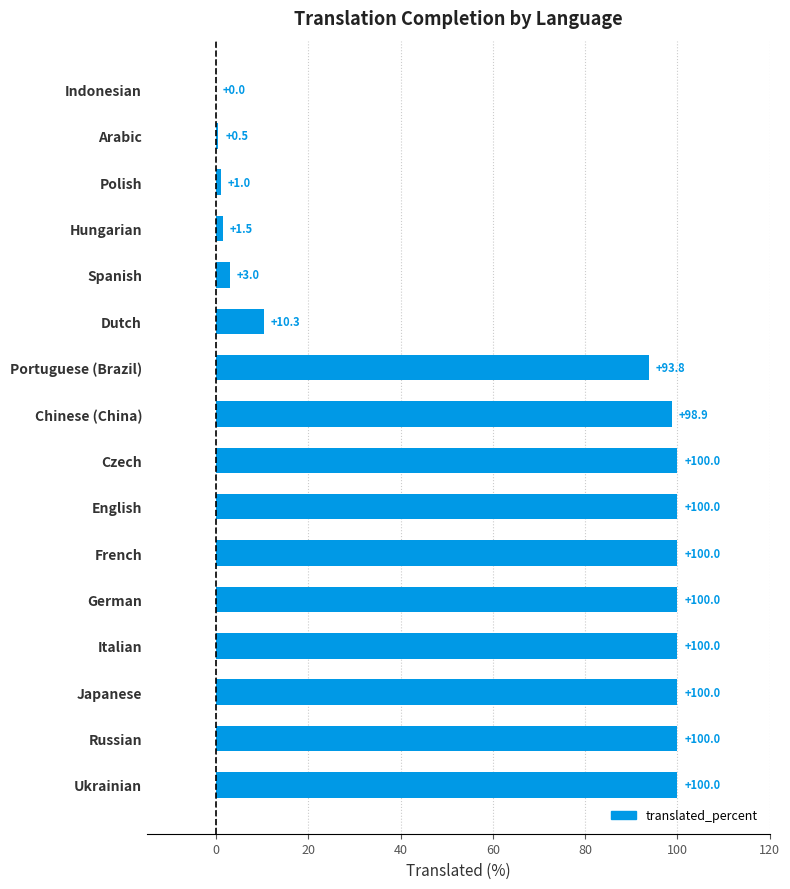

What is the ratio of the value at Russian to the value at French?

1.0